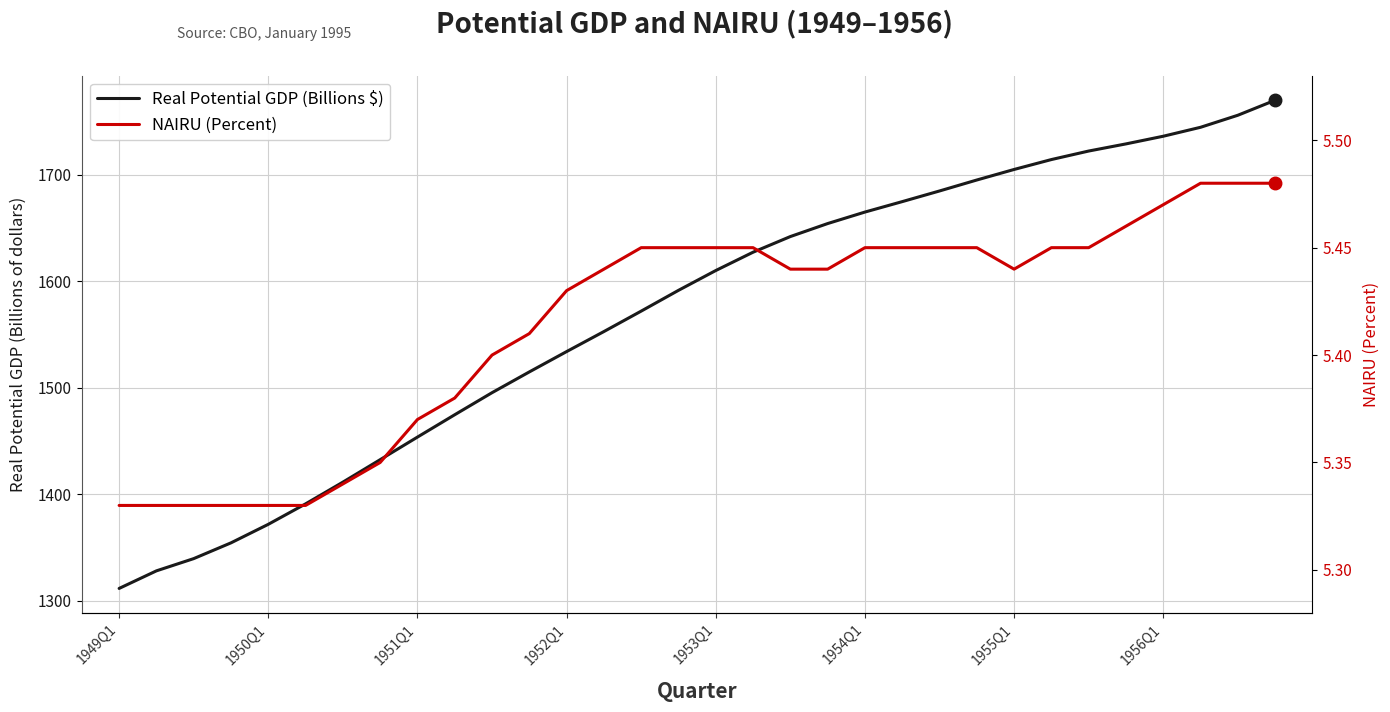

What are all the series names shown in the legend?

Real Potential GDP (Billions $), NAIRU (Percent)